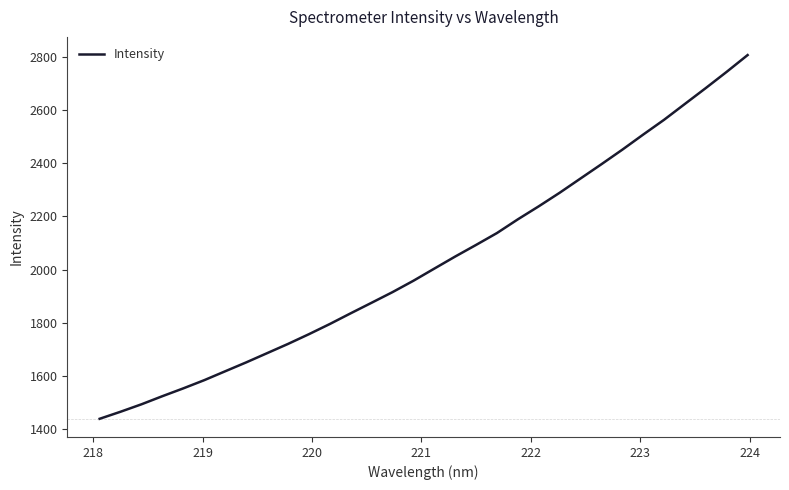

What is the smallest value displayed?

1439.9